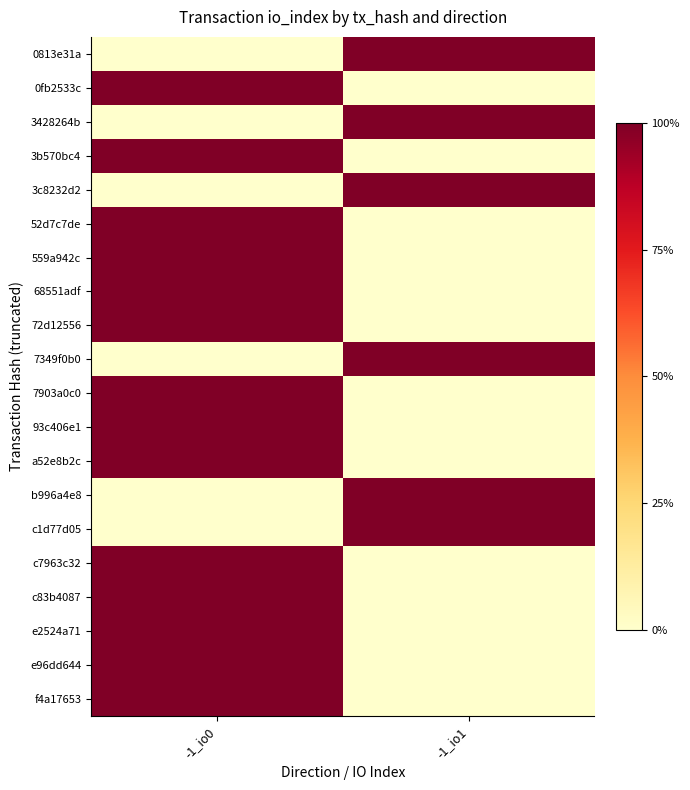

At which category is the sum across all series the highest?

-1_io0